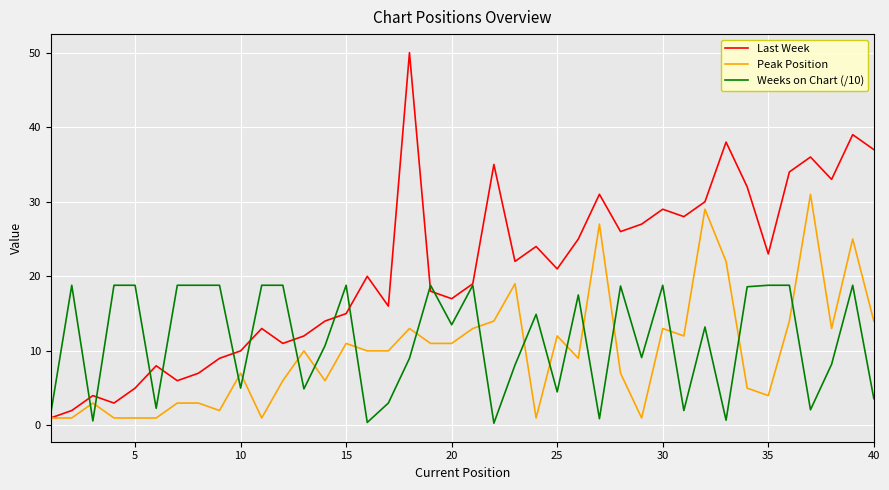

How many distinct data groups are displayed?

3